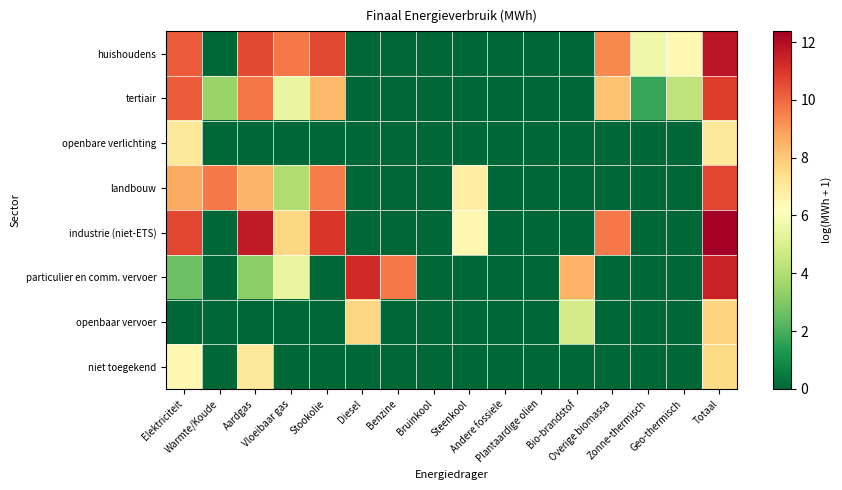

Reading left to right, extract all data points from this chart.

huishoudens: Elektriciteit=10.2	Warmte/Koude=0.0	Aardgas=10.6	Vloeibaar gas=9.6	Stookolie=10.6	Diesel=0.0	Benzine=0.0	Bruinkool=0.0	Steenkool=0.0	Andere fossiele=0.0	Plantaardige olien=0.0	Bio-brandstof=0.0	Overige biomassa=9.4	Zonne-thermisch=5.7	Geo-thermisch=6.4	Totaal=11.8
tertiair: Elektriciteit=10.2	Warmte/Koude=3.5	Aardgas=9.7	Vloeibaar gas=5.5	Stookolie=8.3	Diesel=0.0	Benzine=0.0	Bruinkool=0.0	Steenkool=0.0	Andere fossiele=0.0	Plantaardige olien=0.0	Bio-brandstof=0.0	Overige biomassa=8.2	Zonne-thermisch=1.7	Geo-thermisch=4.3	Totaal=10.9
openbare verlichting: Elektriciteit=7.1	Warmte/Koude=0.0	Aardgas=0.0	Vloeibaar gas=0.0	Stookolie=0.0	Diesel=0.0	Benzine=0.0	Bruinkool=0.0	Steenkool=0.0	Andere fossiele=0.0	Plantaardige olien=0.0	Bio-brandstof=0.0	Overige biomassa=0.0	Zonne-thermisch=0.0	Geo-thermisch=0.0	Totaal=7.1
landbouw: Elektriciteit=8.7	Warmte/Koude=9.6	Aardgas=8.5	Vloeibaar gas=4.0	Stookolie=9.6	Diesel=0.0	Benzine=0.0	Bruinkool=0.0	Steenkool=6.8	Andere fossiele=0.0	Plantaardige olien=0.0	Bio-brandstof=0.0	Overige biomassa=0.0	Zonne-thermisch=0.0	Geo-thermisch=0.0	Totaal=10.6
industrie (niet-ETS): Elektriciteit=10.7	Warmte/Koude=0.0	Aardgas=11.7	Vloeibaar gas=7.6	Stookolie=11.0	Diesel=0.0	Benzine=0.0	Bruinkool=0.0	Steenkool=6.5	Andere fossiele=0.0	Plantaardige olien=0.0	Bio-brandstof=0.0	Overige biomassa=9.6	Zonne-thermisch=0.0	Geo-thermisch=0.0	Totaal=12.4
particulier en comm. vervoer: Elektriciteit=2.6	Warmte/Koude=0.0	Aardgas=3.2	Vloeibaar gas=5.5	Stookolie=0.0	Diesel=11.3	Benzine=9.6	Bruinkool=0.0	Steenkool=0.0	Andere fossiele=0.0	Plantaardige olien=0.0	Bio-brandstof=8.5	Overige biomassa=0.0	Zonne-thermisch=0.0	Geo-thermisch=0.0	Totaal=11.5
openbaar vervoer: Elektriciteit=0.0	Warmte/Koude=0.0	Aardgas=0.0	Vloeibaar gas=0.0	Stookolie=0.0	Diesel=7.7	Benzine=0.0	Bruinkool=0.0	Steenkool=0.0	Andere fossiele=0.0	Plantaardige olien=0.0	Bio-brandstof=4.8	Overige biomassa=0.0	Zonne-thermisch=0.0	Geo-thermisch=0.0	Totaal=7.7
niet toegekend: Elektriciteit=6.5	Warmte/Koude=0.0	Aardgas=7.1	Vloeibaar gas=0.0	Stookolie=0.0	Diesel=0.0	Benzine=0.0	Bruinkool=0.0	Steenkool=0.0	Andere fossiele=0.0	Plantaardige olien=0.0	Bio-brandstof=0.0	Overige biomassa=0.0	Zonne-thermisch=0.0	Geo-thermisch=0.0	Totaal=7.5